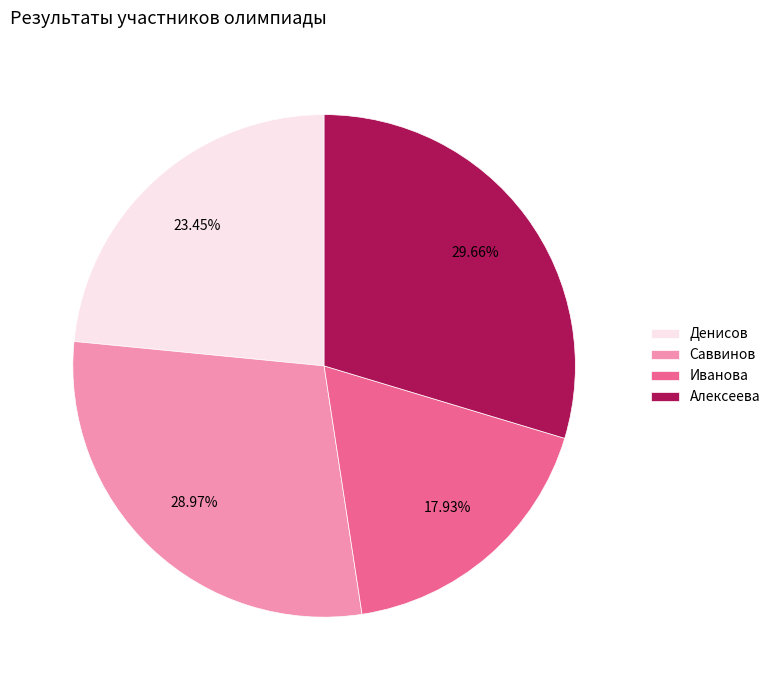

How many segments does this pie chart have?

4